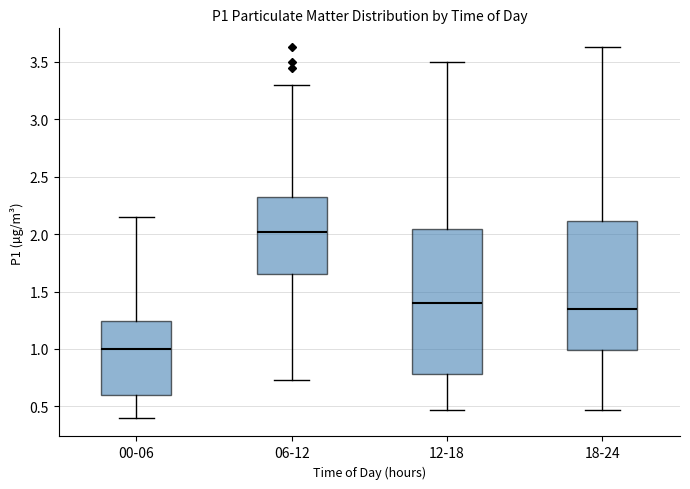

Which box has the highest median line?

06-12